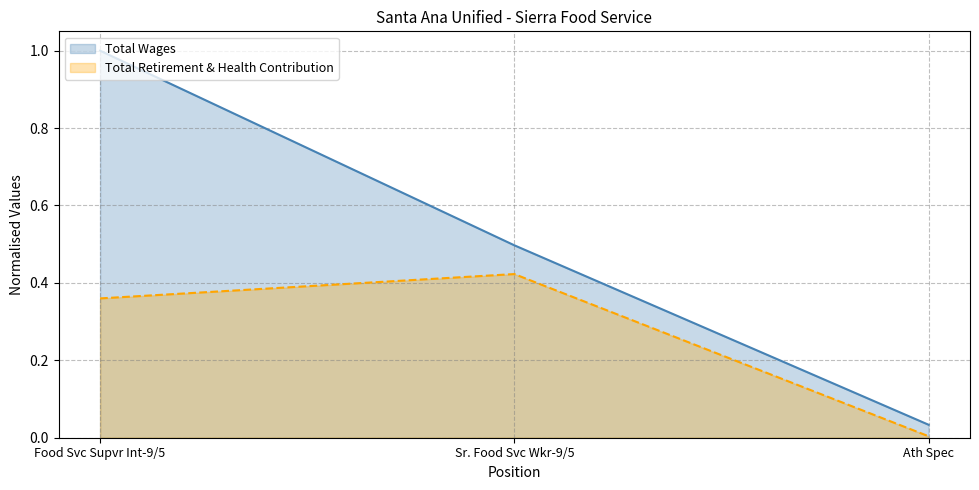

Is the value of Total Retirement & Health Contribution at Sr. Food Svc Wkr-9/5 greater than the value of Total Wages at Sr. Food Svc Wkr-9/5?

No